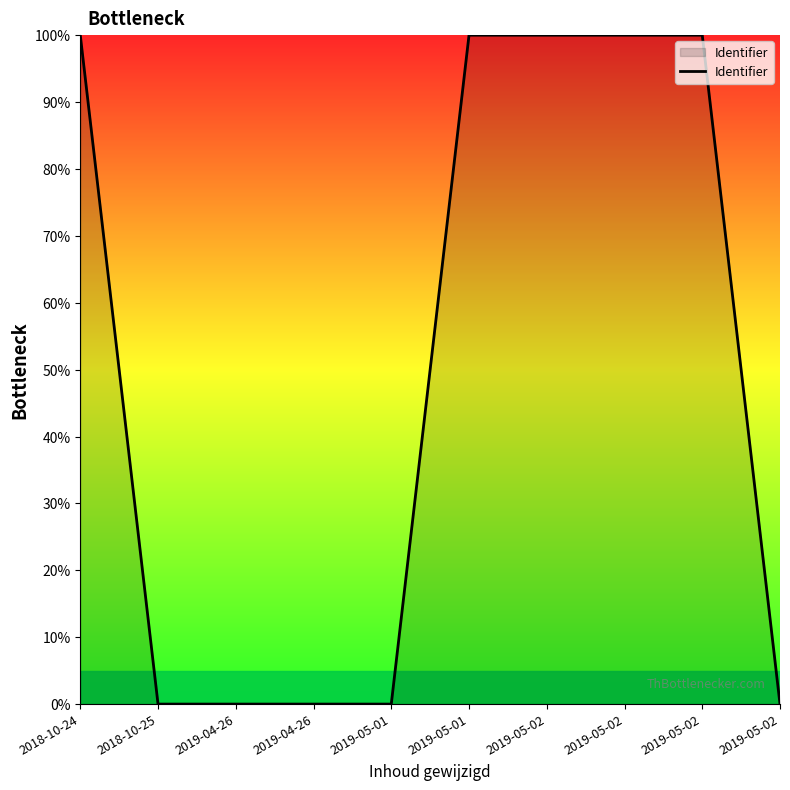

What is the average value?

50.0